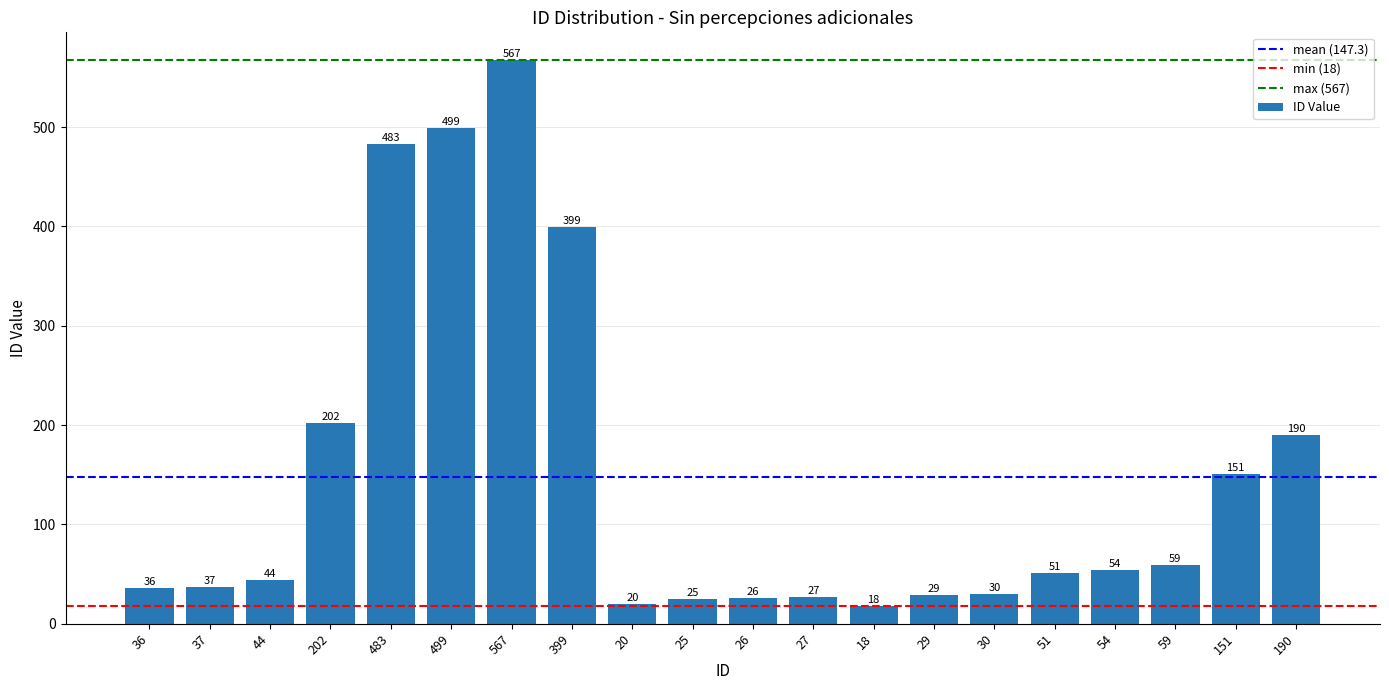

How many bars are there in total?

20